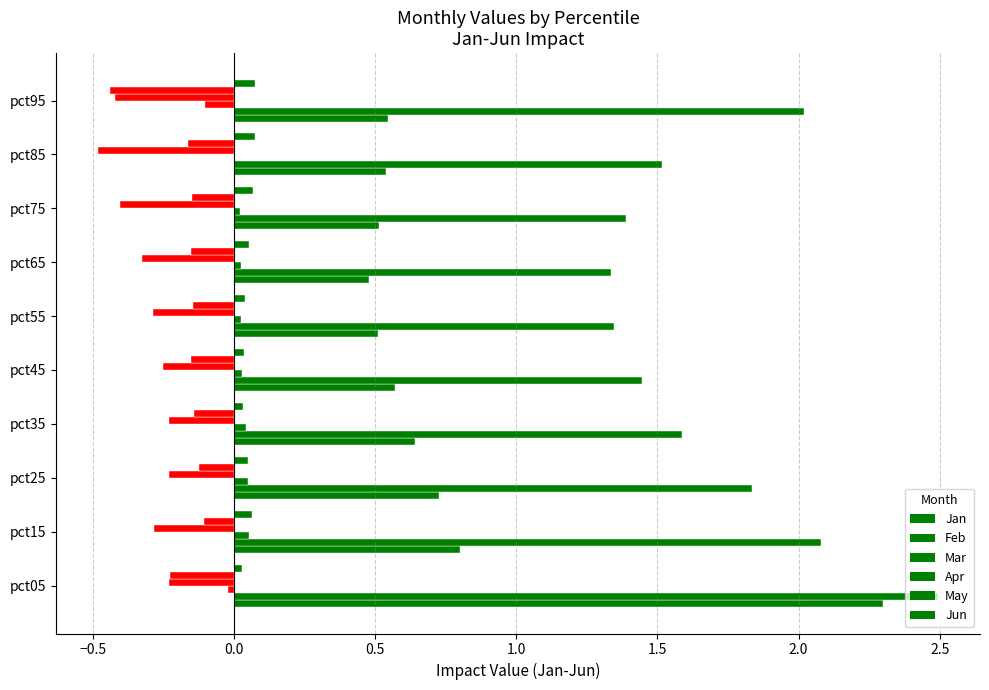

How many categories are shown in the chart?

10